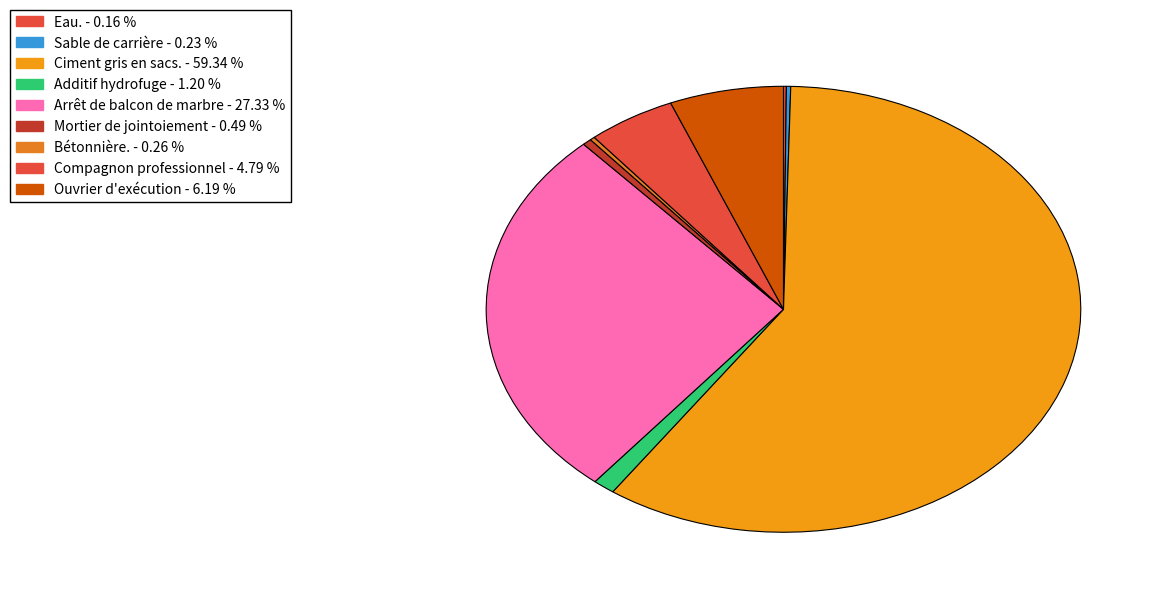

Is it true that Ouvrier d'exécution is 6% of the pie?

True